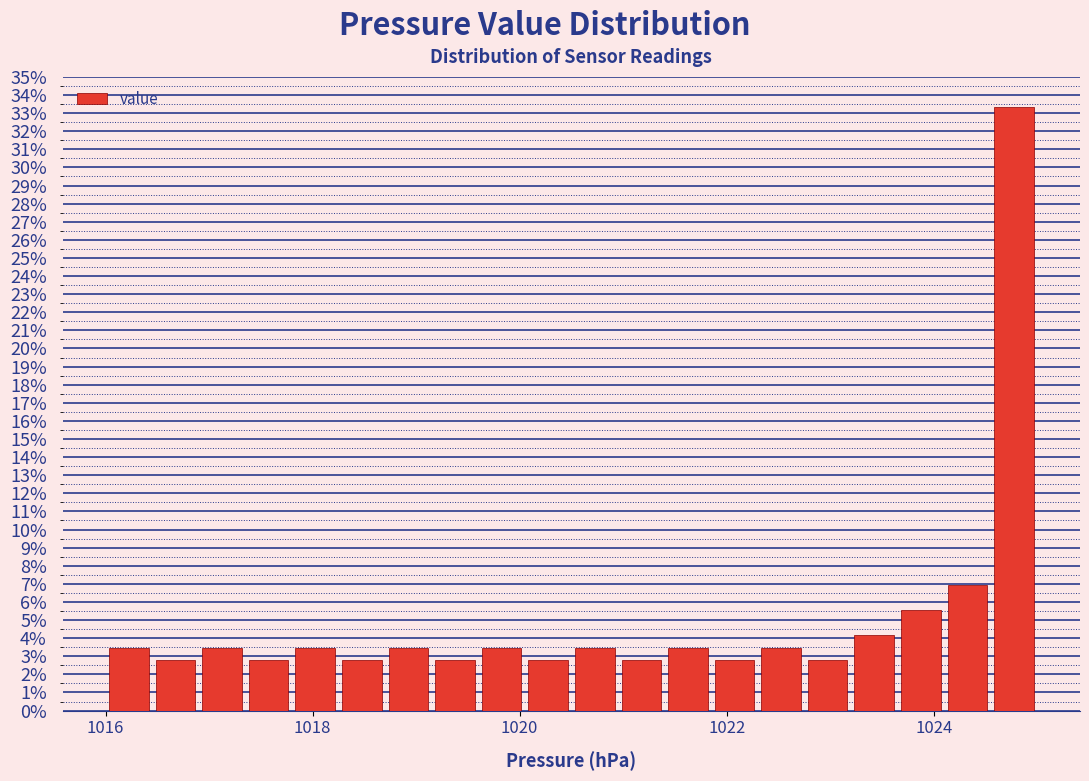

Around what value on the x-axis is the tallest bar? Give the approximate position of its centre, as read against the axis.

1024.8